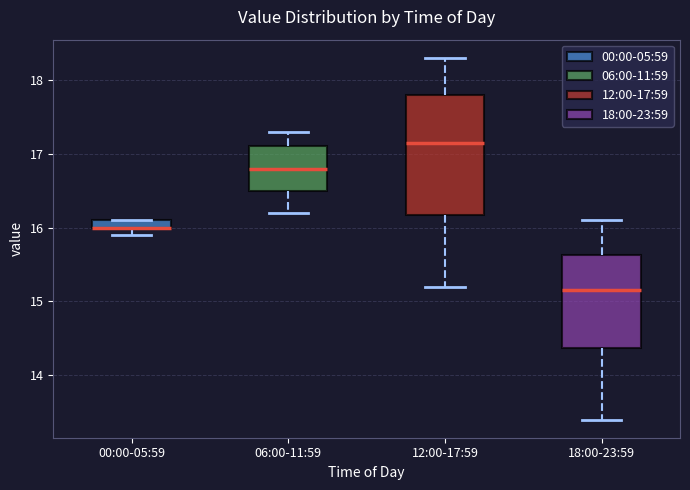

Which box is the tallest, from its lower edge to its upper edge?

12:00-17:59